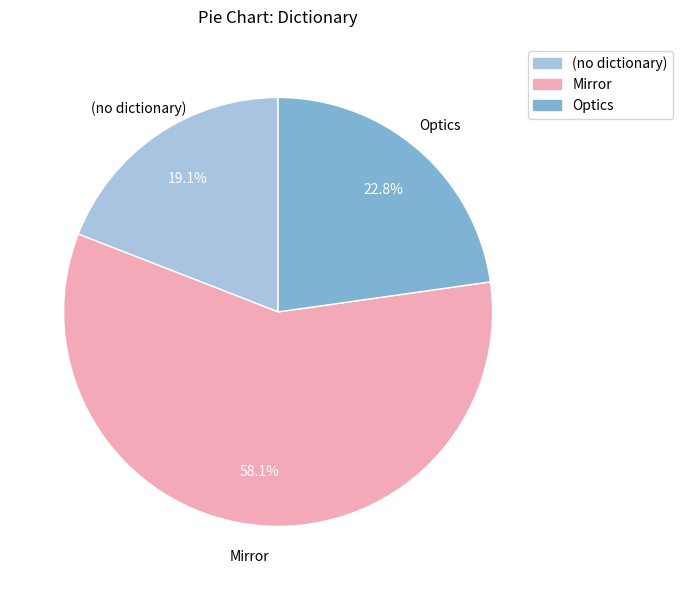

Is there any slice that represents more than half of the pie?

Yes